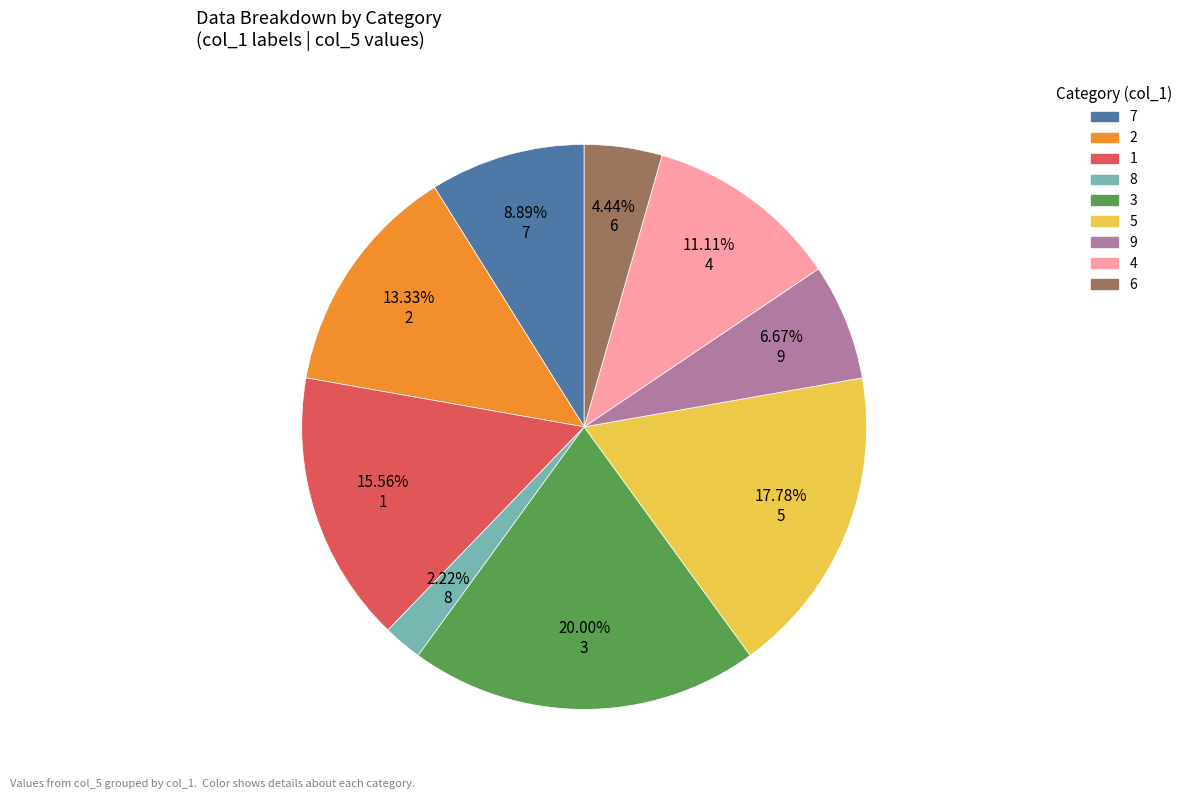

Is there any slice that represents more than half of the pie?

No